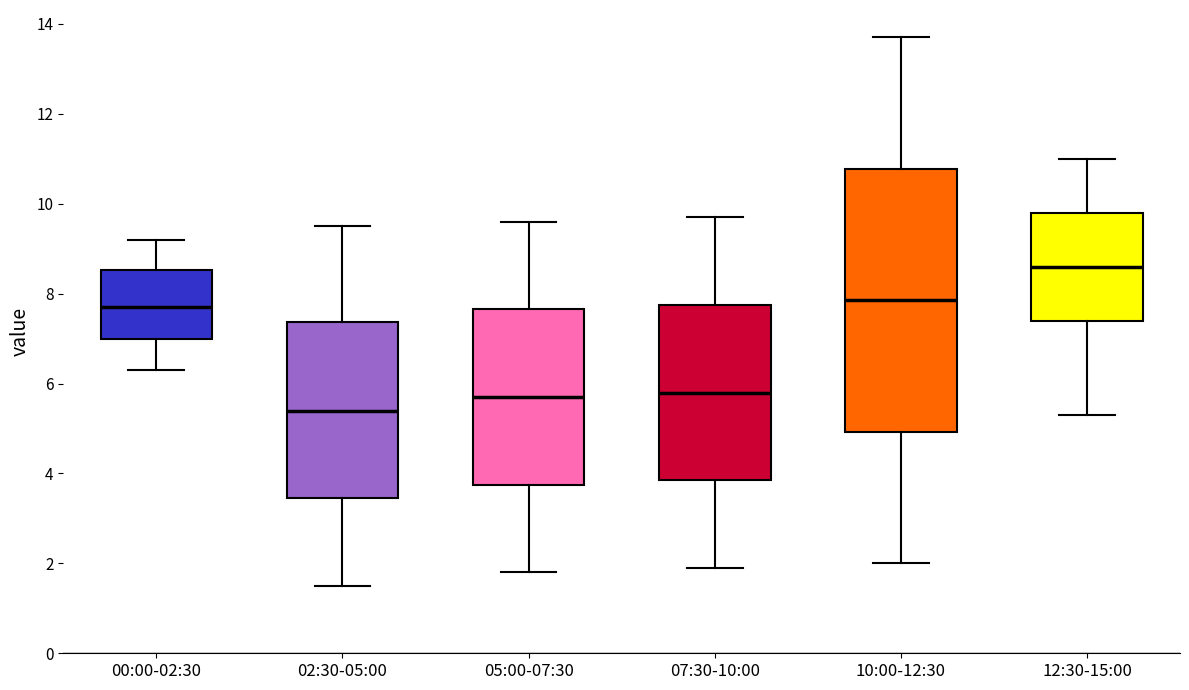

Which box is the tallest, from its lower edge to its upper edge?

10:00-12:30